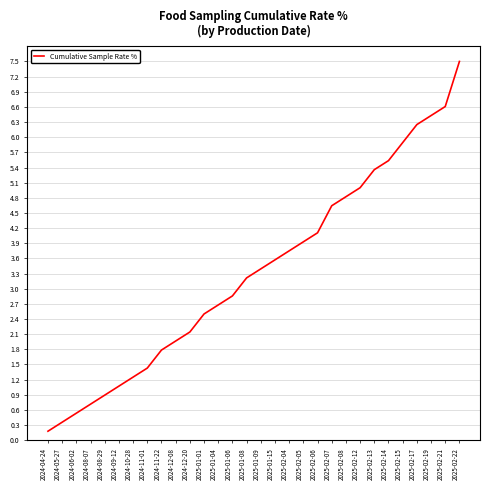

Between 2024-09-12 and 2024-04-24, which is larger?

2024-09-12